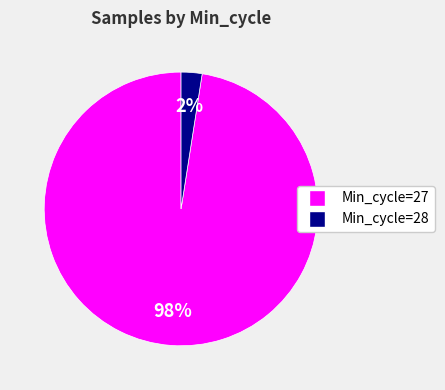

To the nearest percent, what is the average slice percentage?

50%